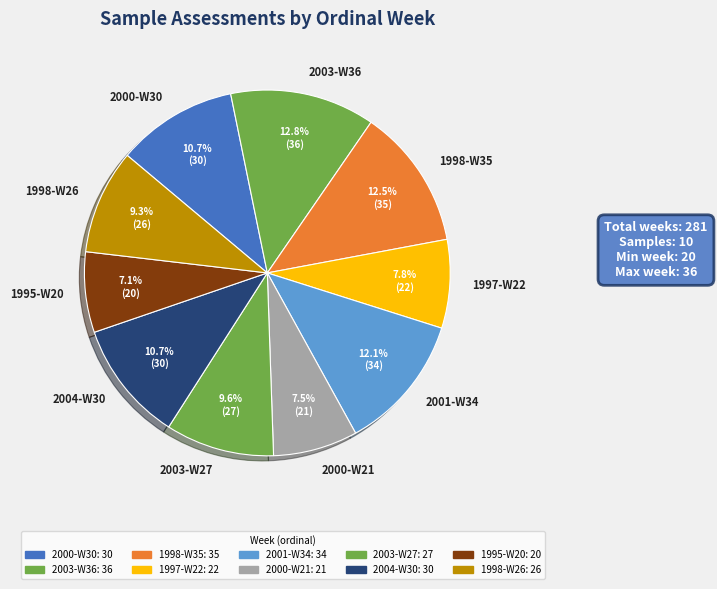

What percentage is the 2003-W27 slice, to the nearest percent?

10%